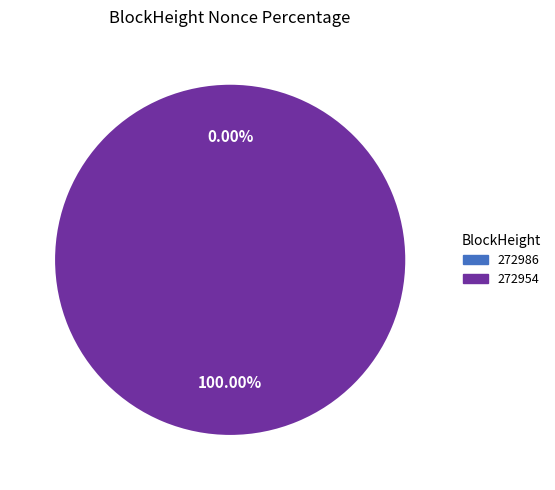

Between 272986 and 272954, which is larger?

272954